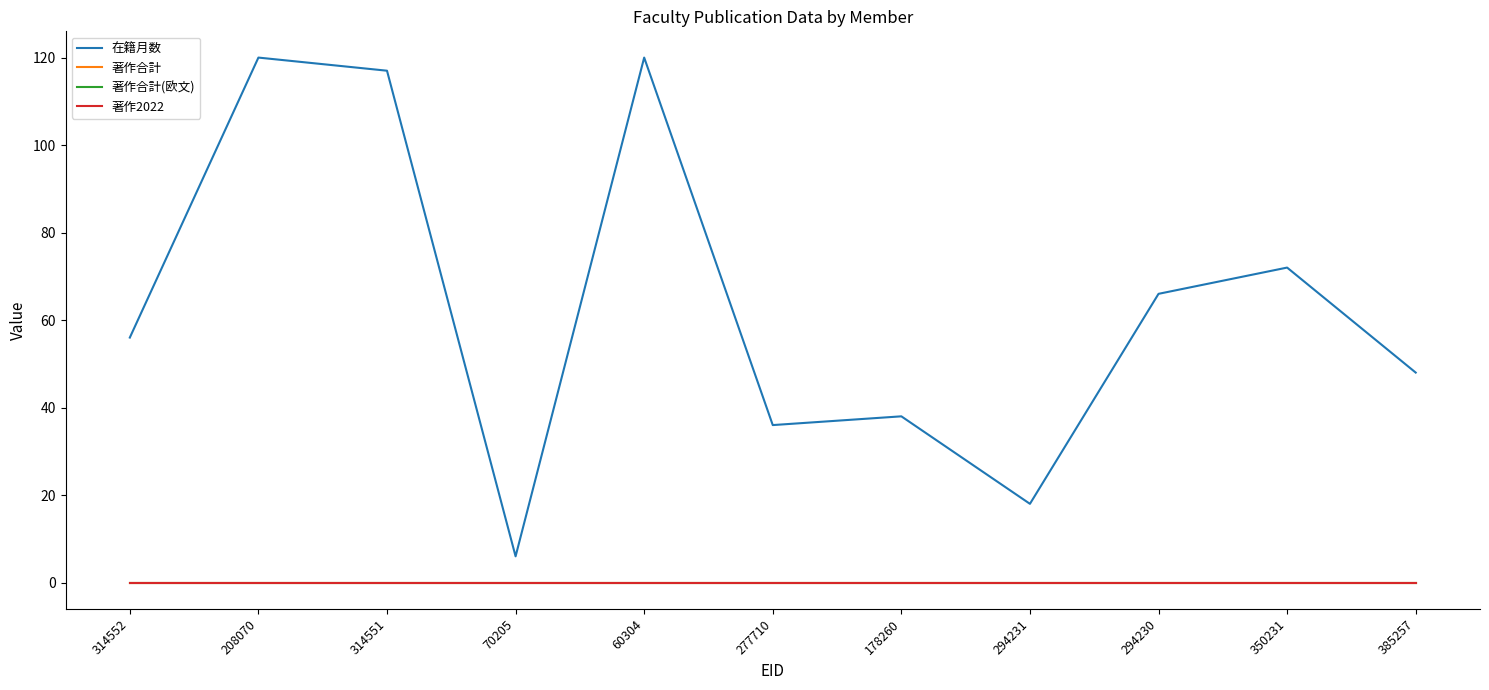

What is the difference between the second highest and second lowest values in the 在籍月数 series?

102